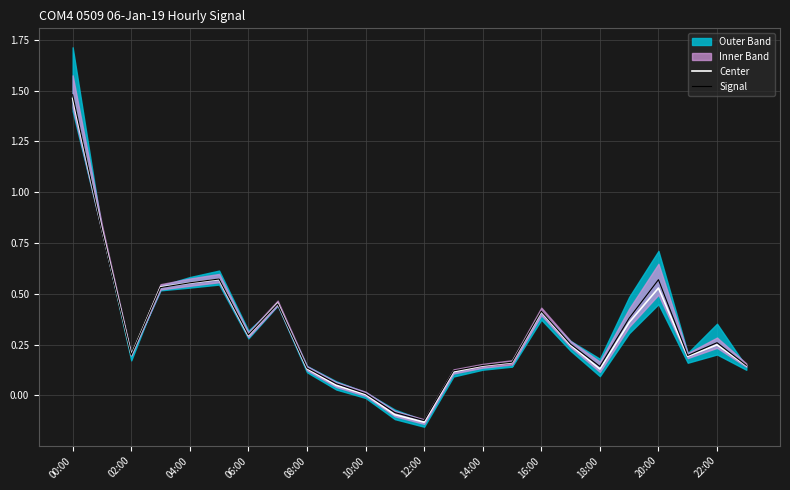

How many interior local peaks does the Center series have?

5